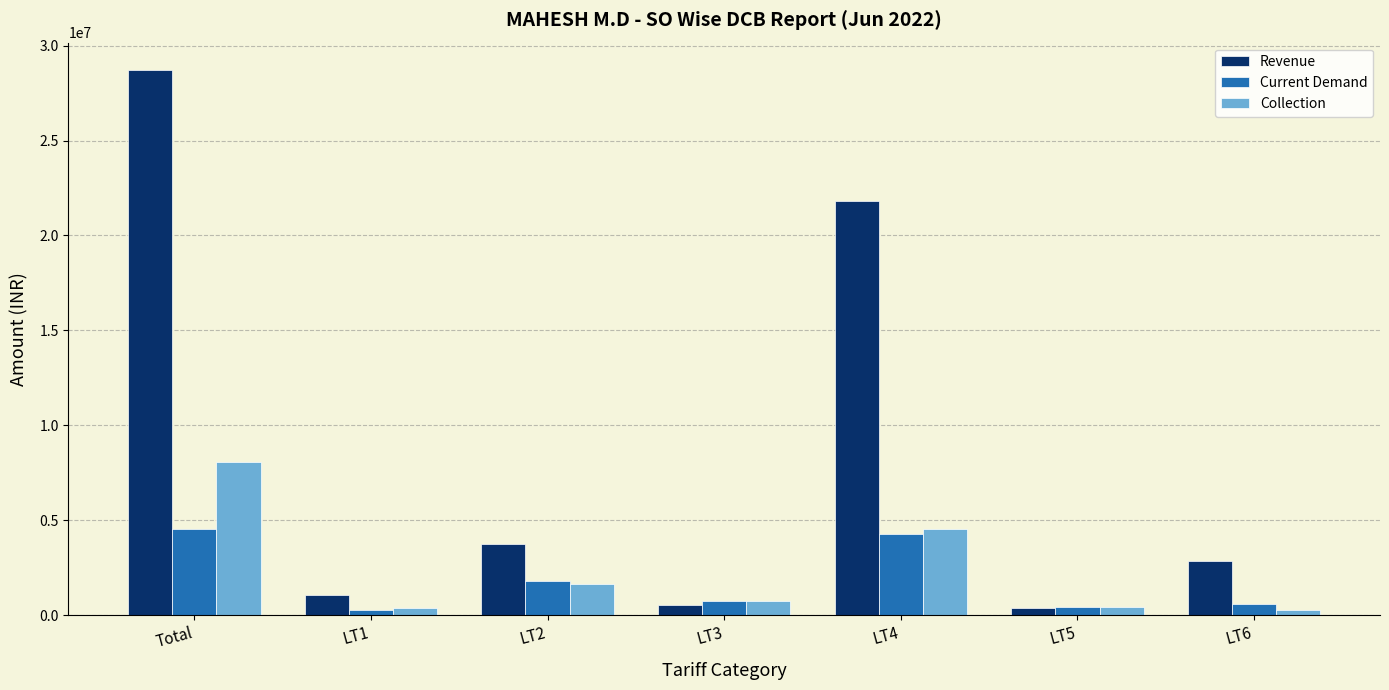

Rank the series by their maximum value, from highest to lowest.

Revenue, Collection, Current Demand